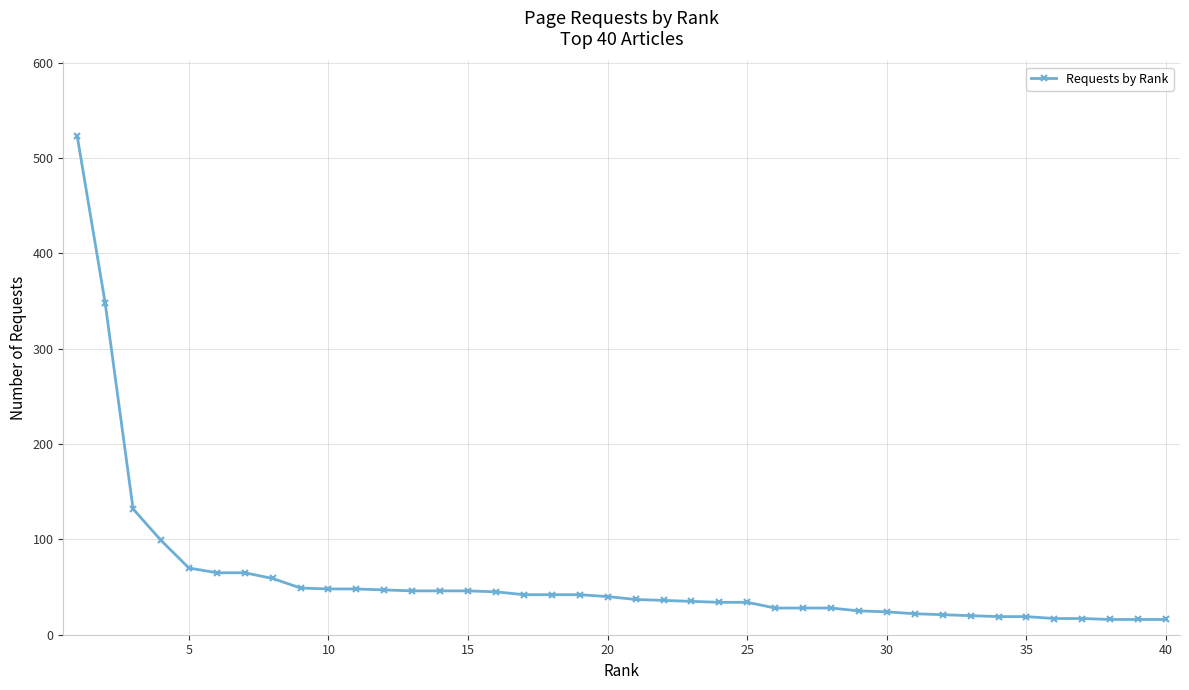

Is this an area chart (filled region under the line)?

No